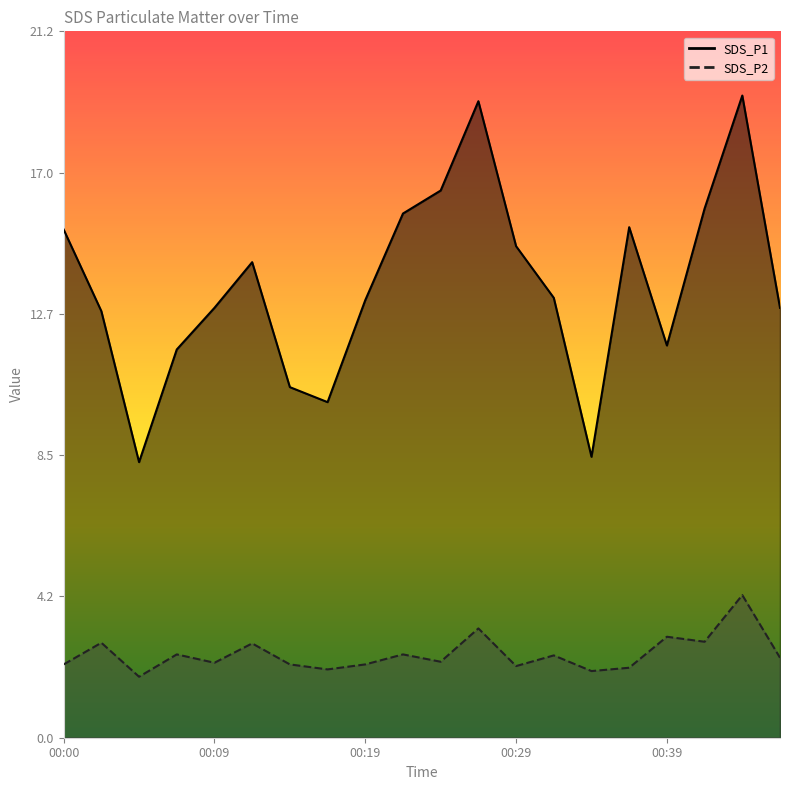

List the series in order of their peak value, highest first.

SDS_P1, SDS_P2